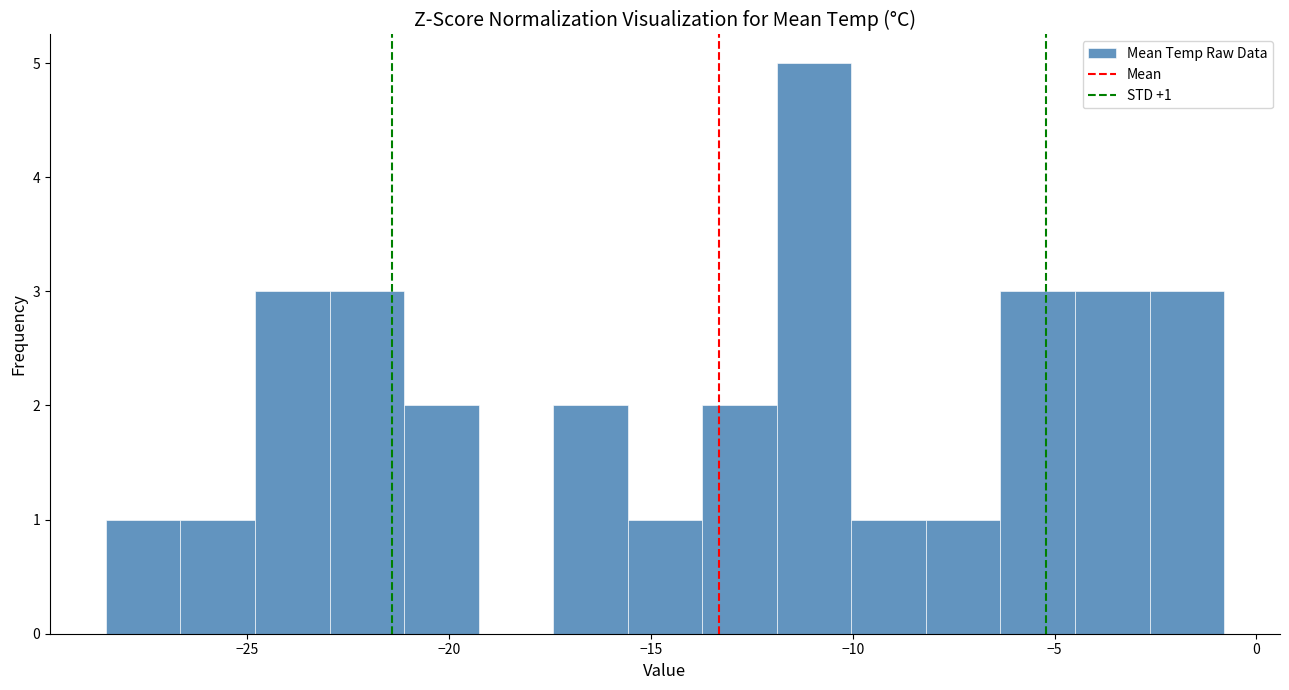

Around what value on the x-axis is the tallest bar? Give the approximate position of its centre, as read against the axis.

-11.0